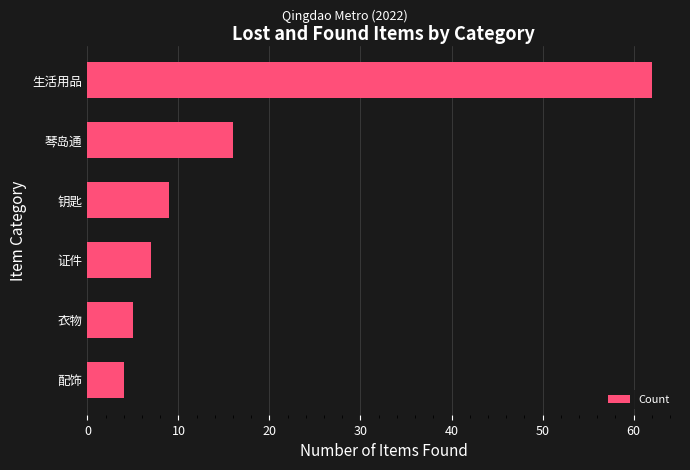

True or false: the data shows 62 at 生活用品.

True